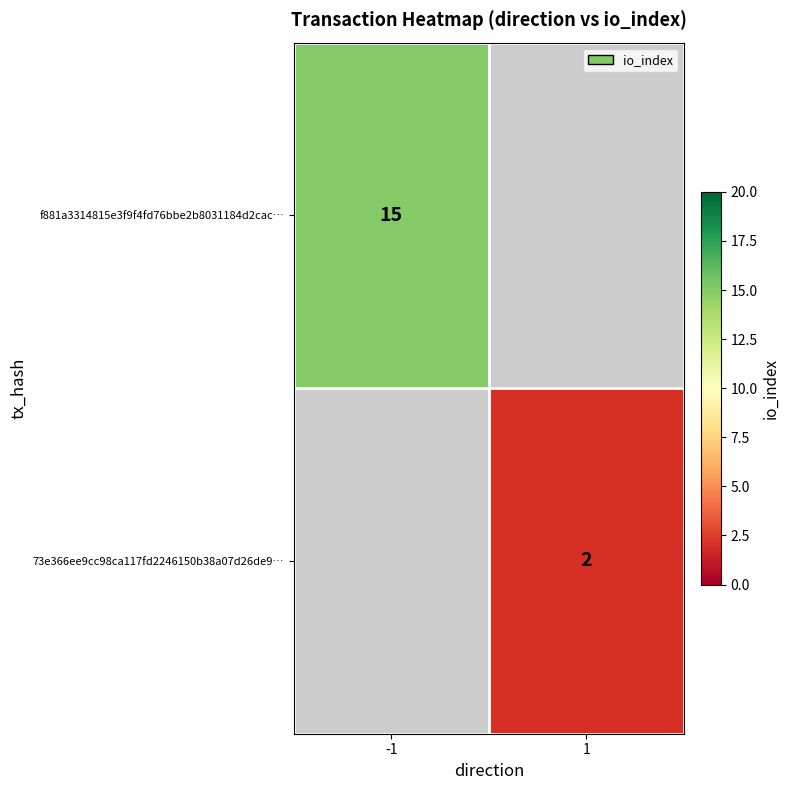

List the series in order of their overall mean, highest first.

f881a3314815e3f9f4fd76bbe2b8031184d2cac…, 73e366ee9cc98ca117fd2246150b38a07d26de9…